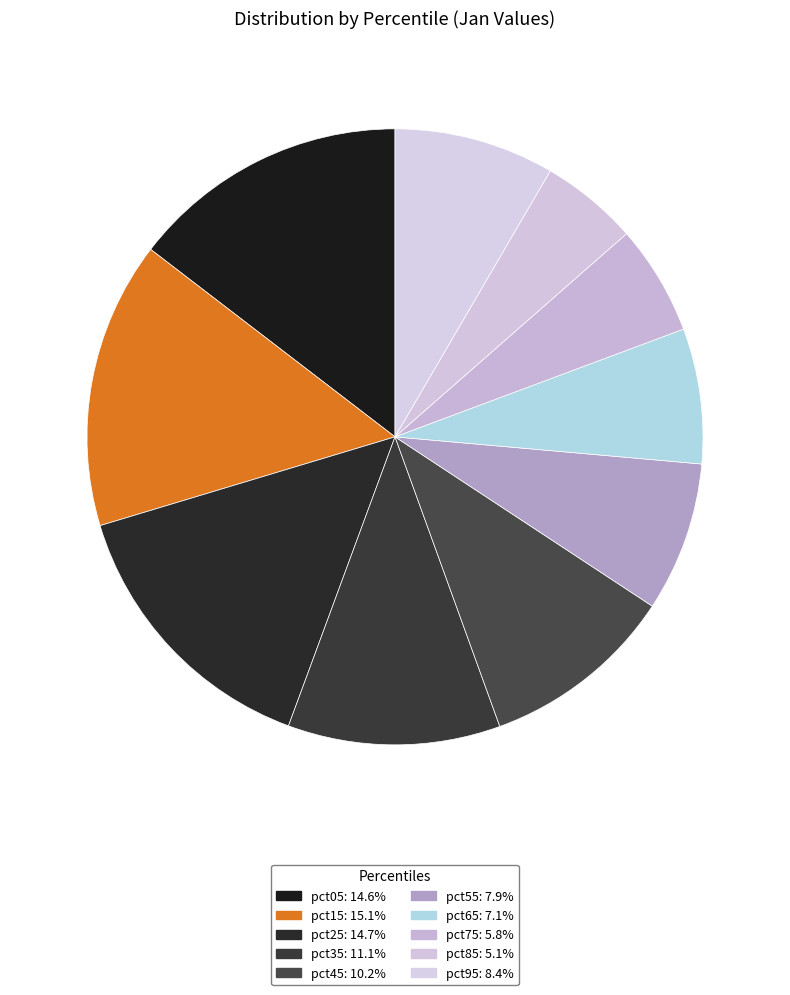

How many segments does this pie chart have?

10